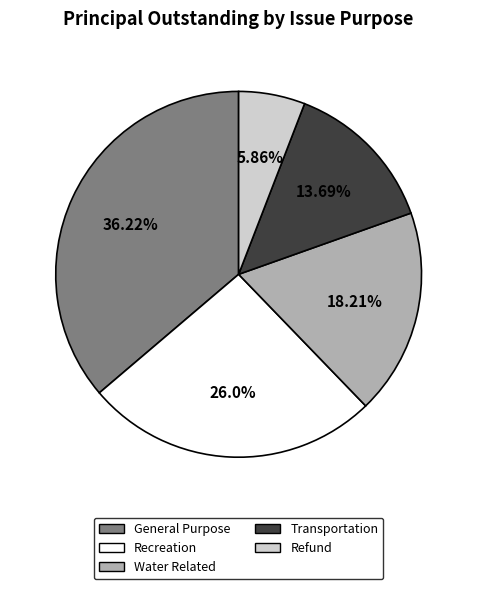

Combined, do Refund and Water Related account for over 50%?

No